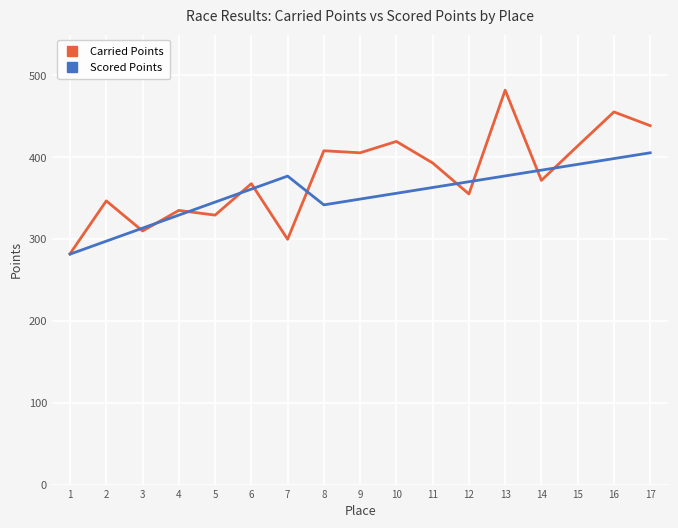

What is the lowest value of the Carried Points series?

282.1